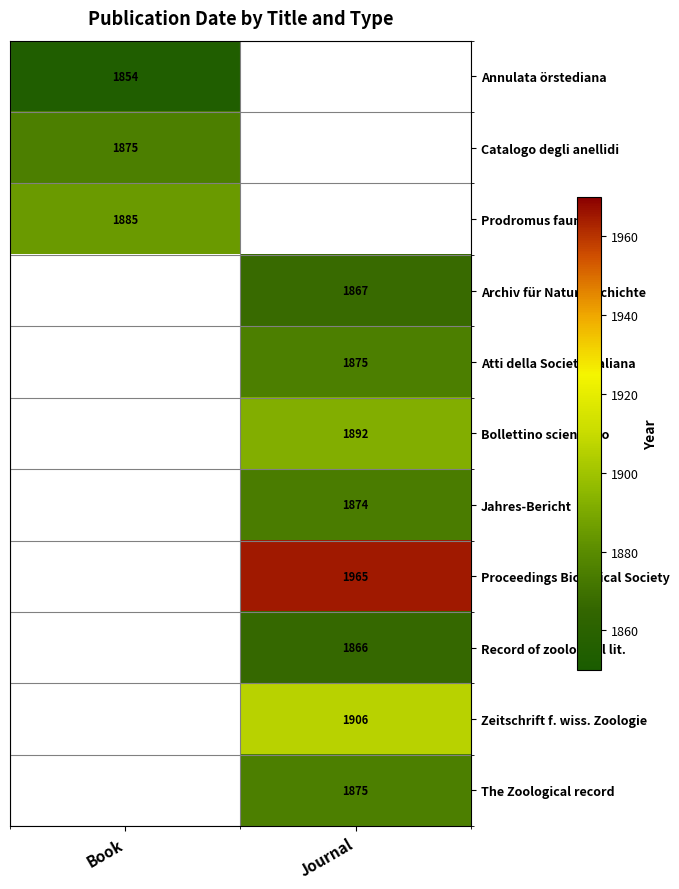

Is it true that Zeitschrift f. wiss. Zoologie equals 1906 at Journal?

True